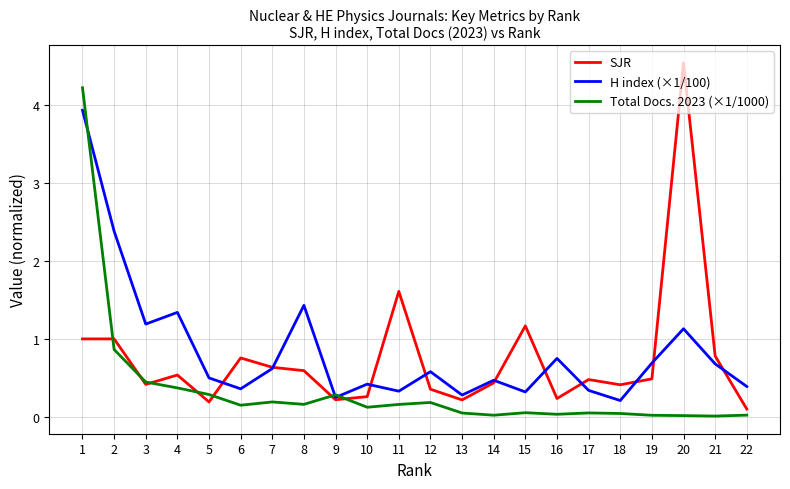

Between 11 and 17, which series saw the biggest shift?

SJR